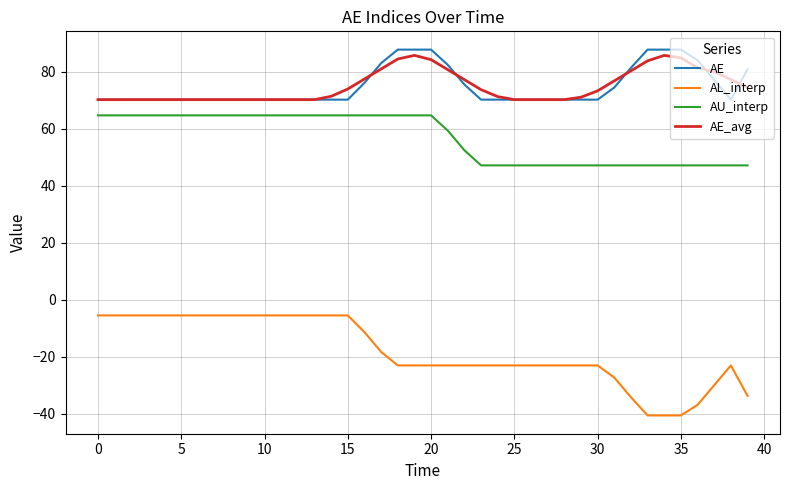

What is the lowest value of the AL_interp series?

-40.6